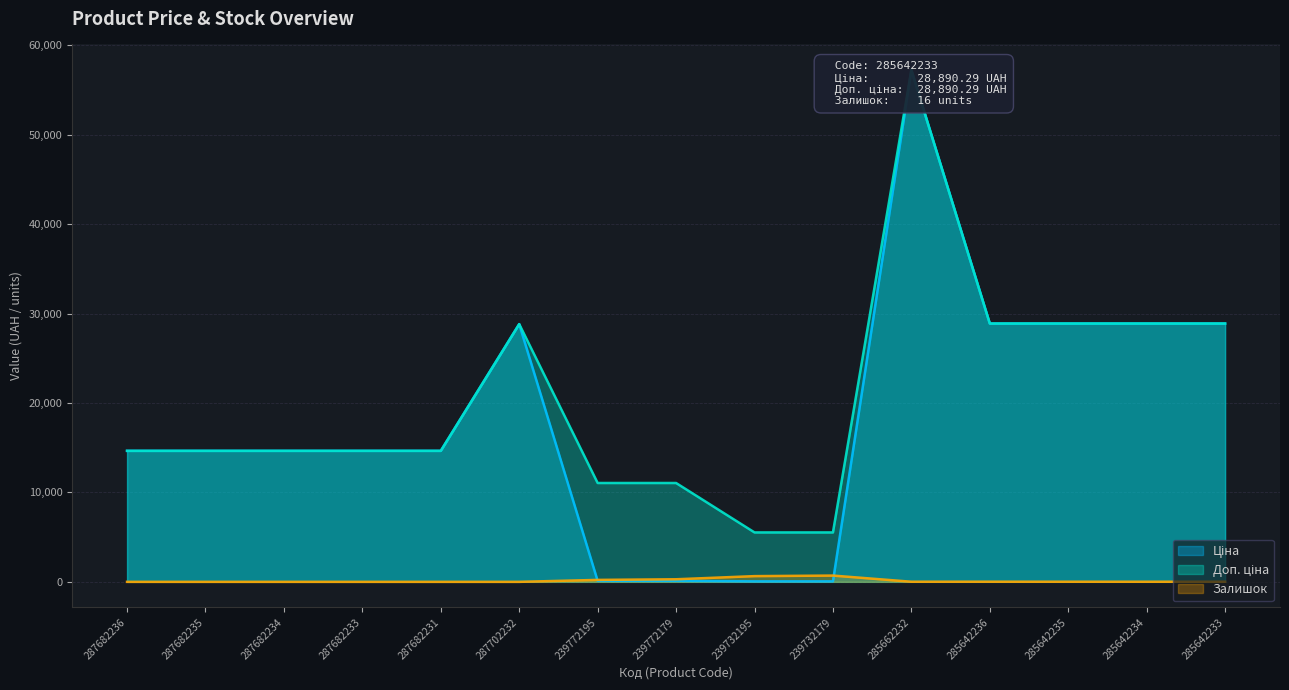

In Залишок, how many points are lower than both neighbors (excluding endpoints)?

2